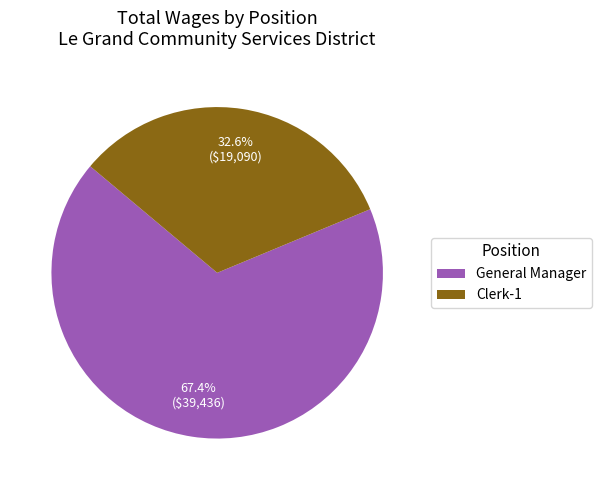

Does General Manager represent more than half of the total?

Yes